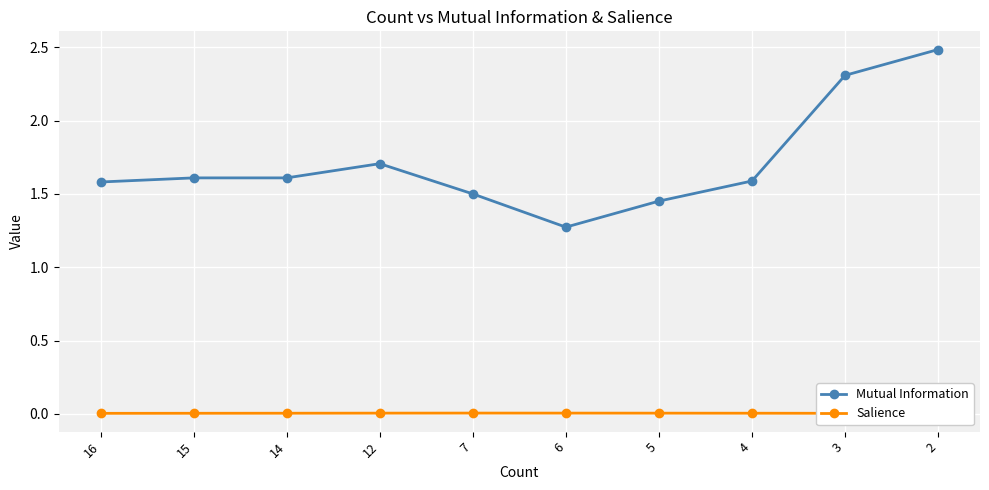

At which label is Salience closest to 0?

2